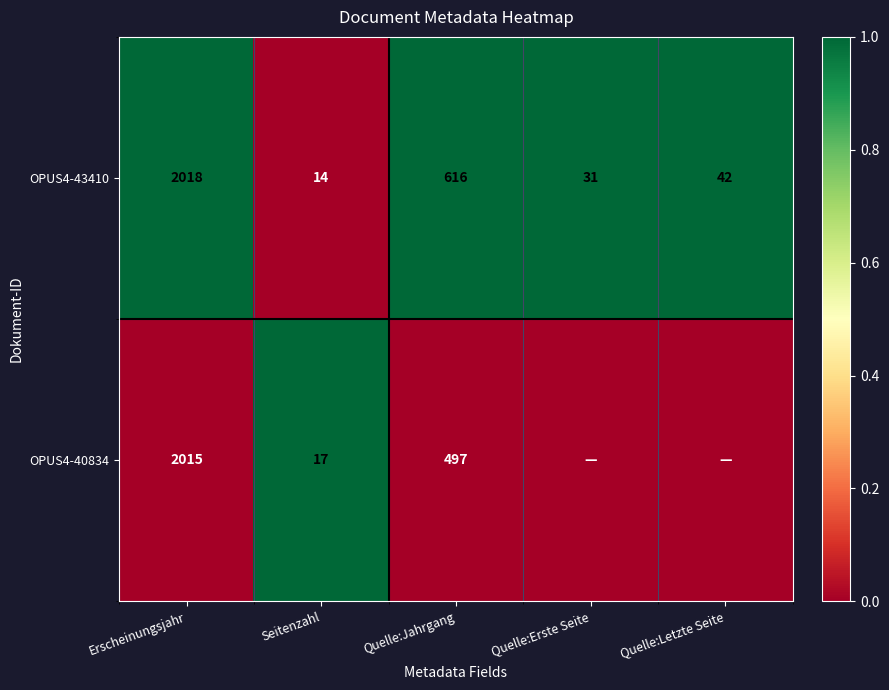

Between Seitenzahl and Quelle:Jahrgang, which series saw the biggest shift?

OPUS4-43410